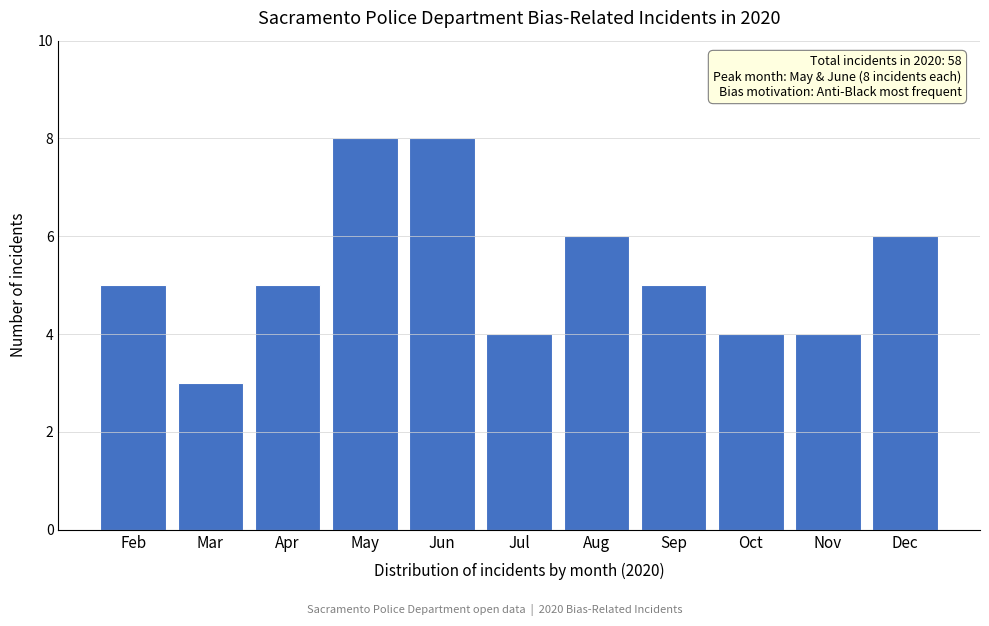

Reading left to right, extract all data points from this chart.

5	3	5	8	8	4	6	5	4	4	6